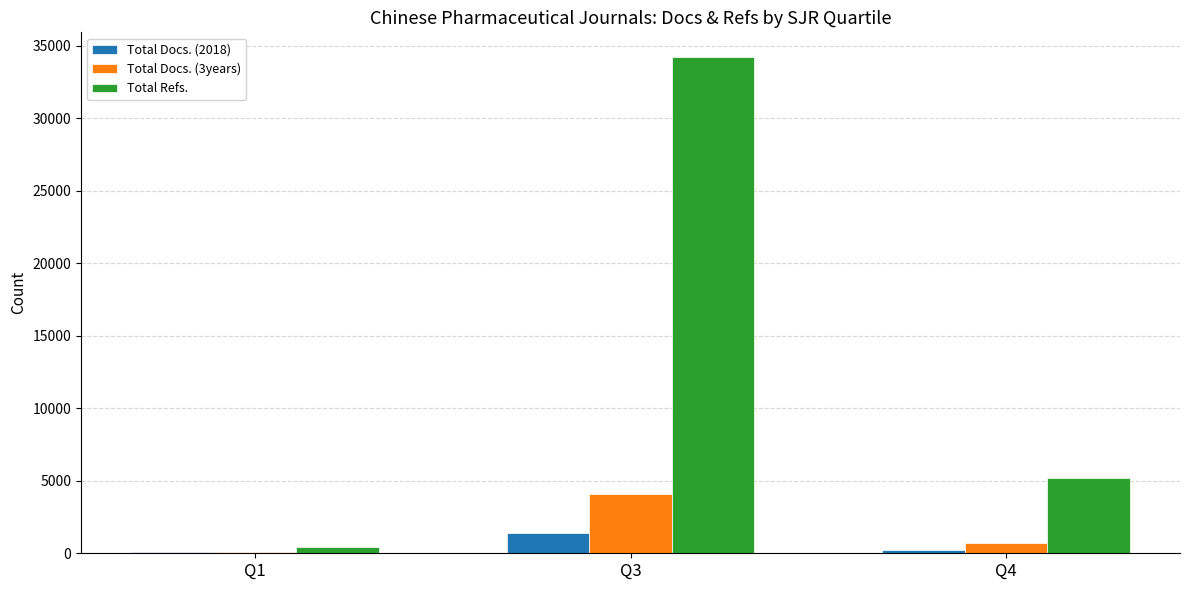

Between Q3 and Q4, which series saw the biggest shift?

Total Refs.